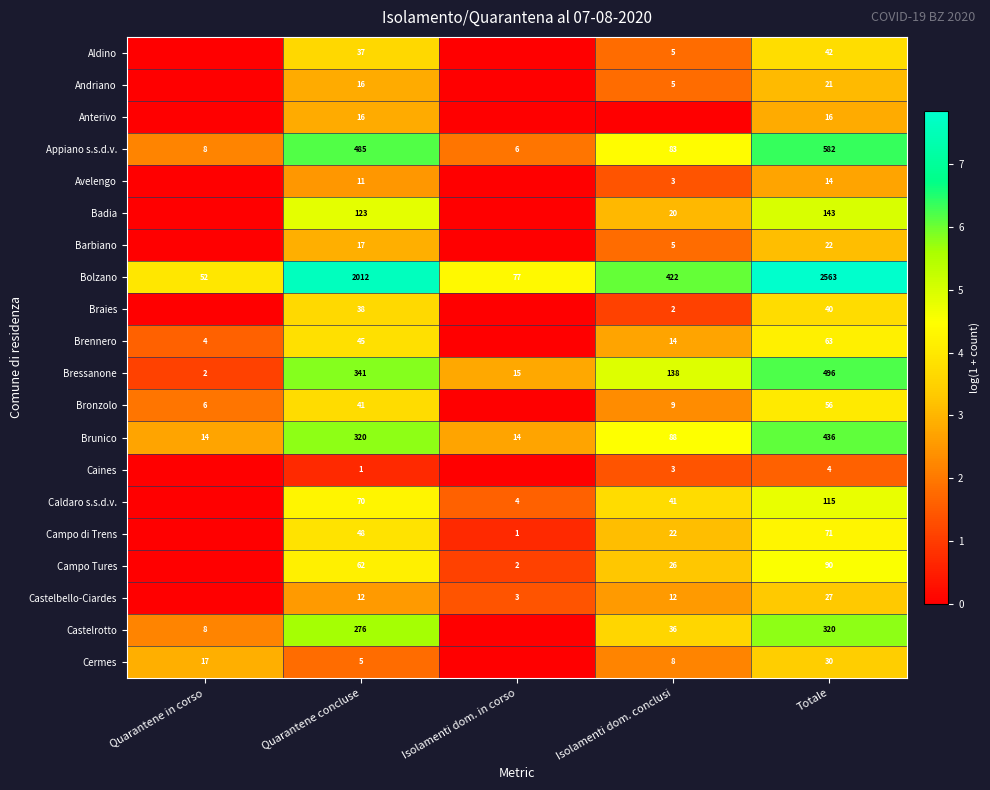

What is the sum of all Brunico values?

872